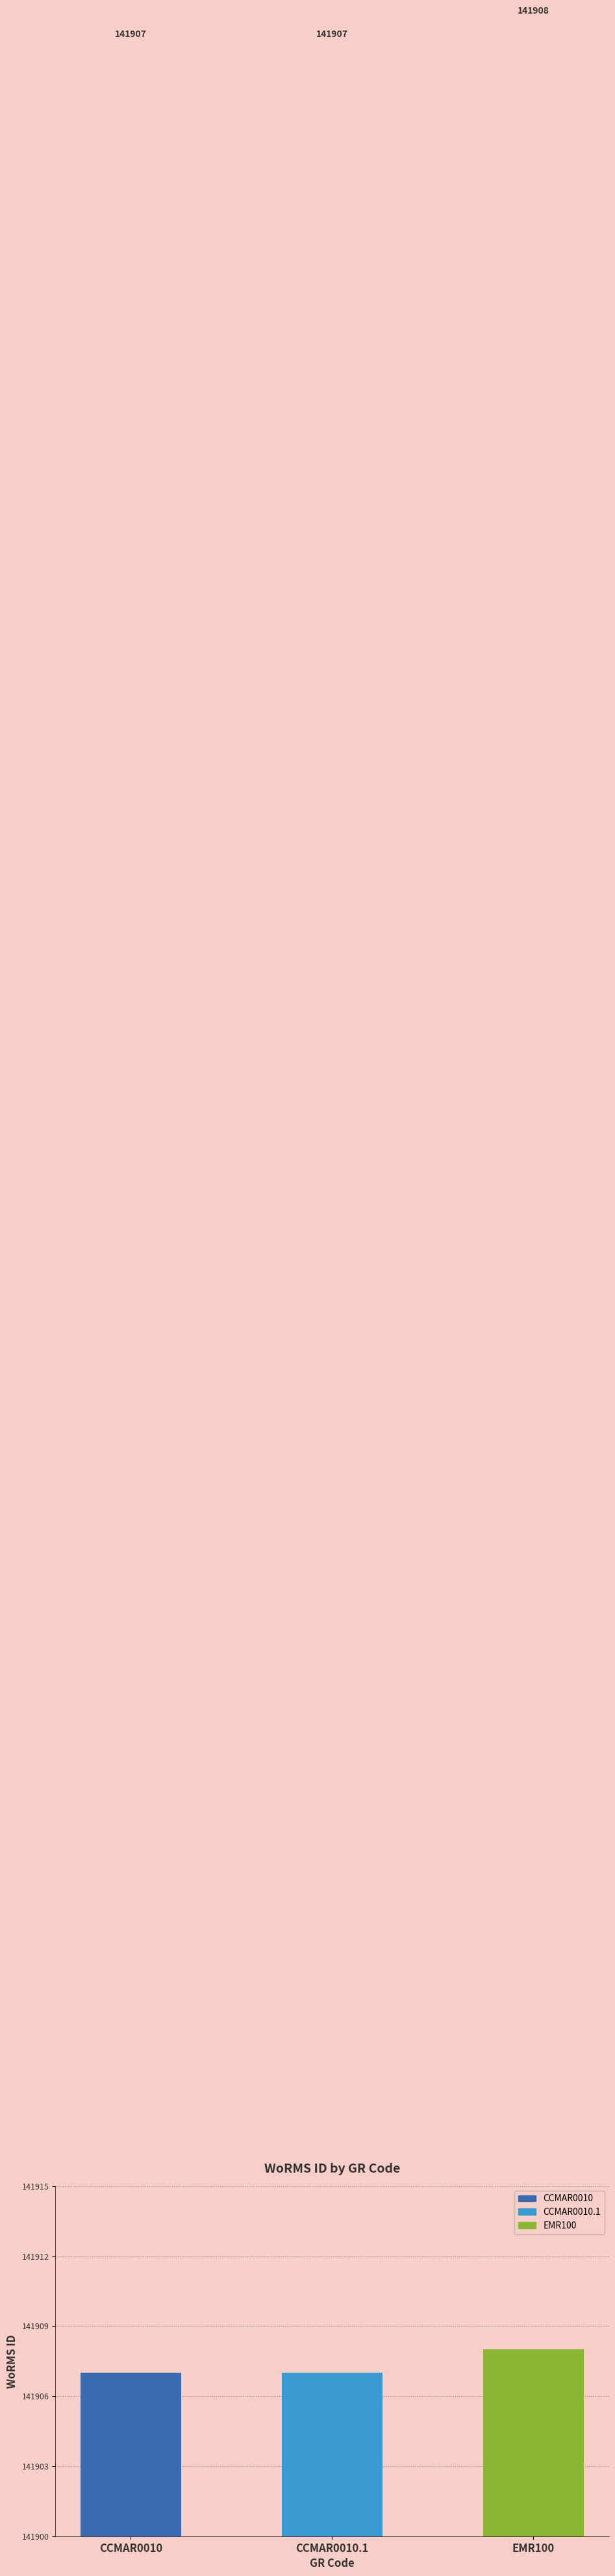

What is the minimum value shown in the chart?

141907